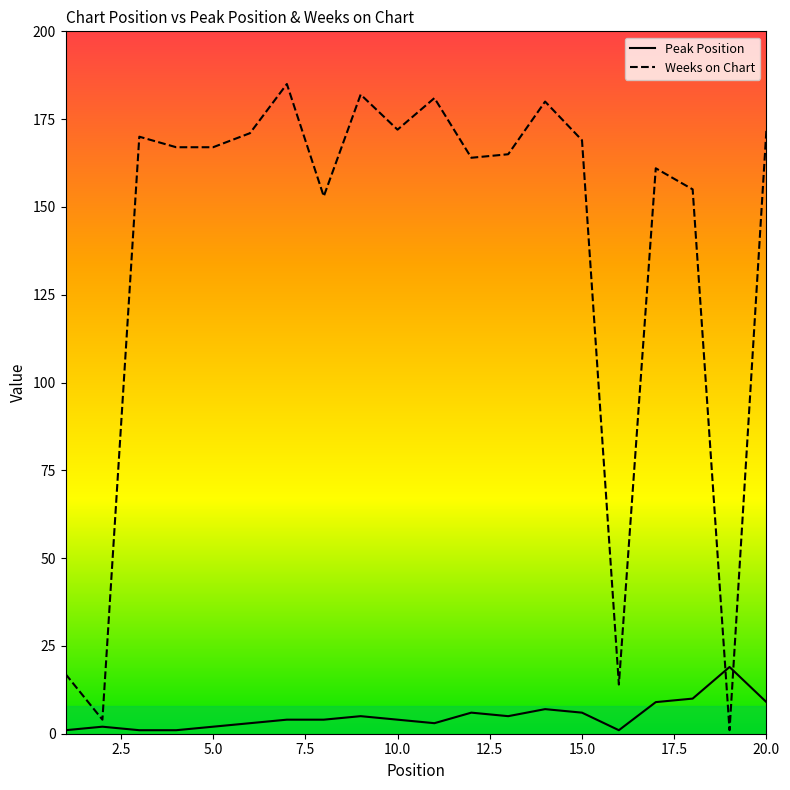

How many interior local peaks does the Weeks on Chart series have?

6